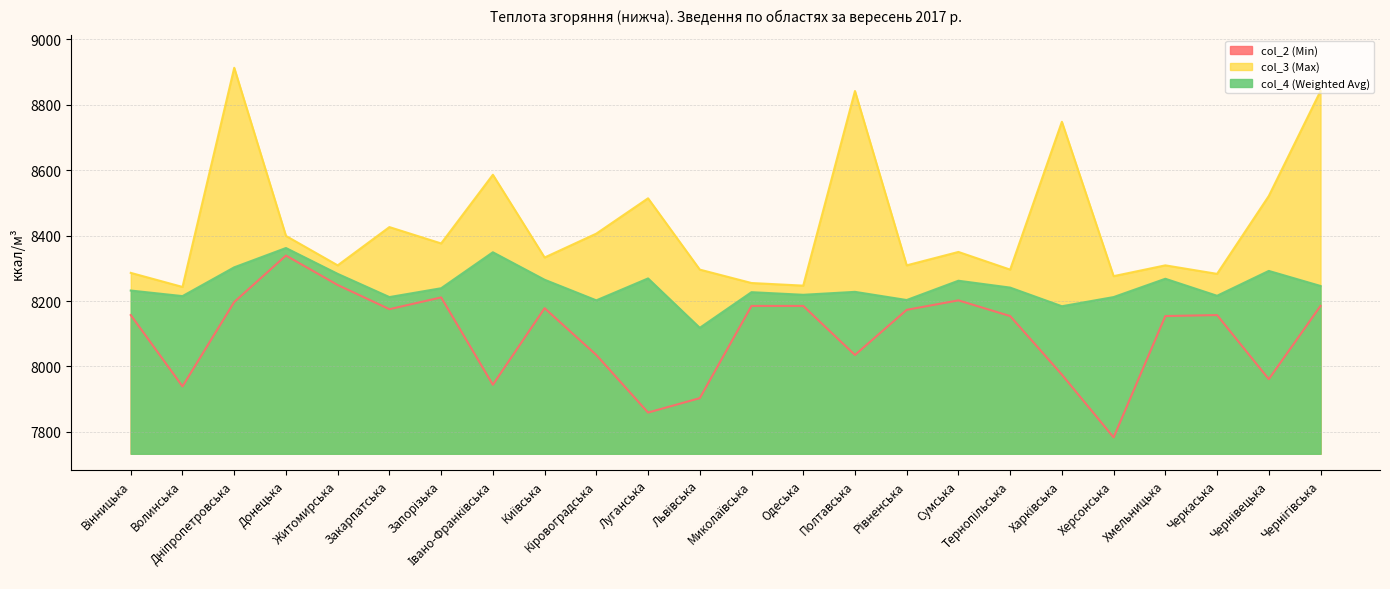

Which has a higher value, Львівська or Київська?

Київська